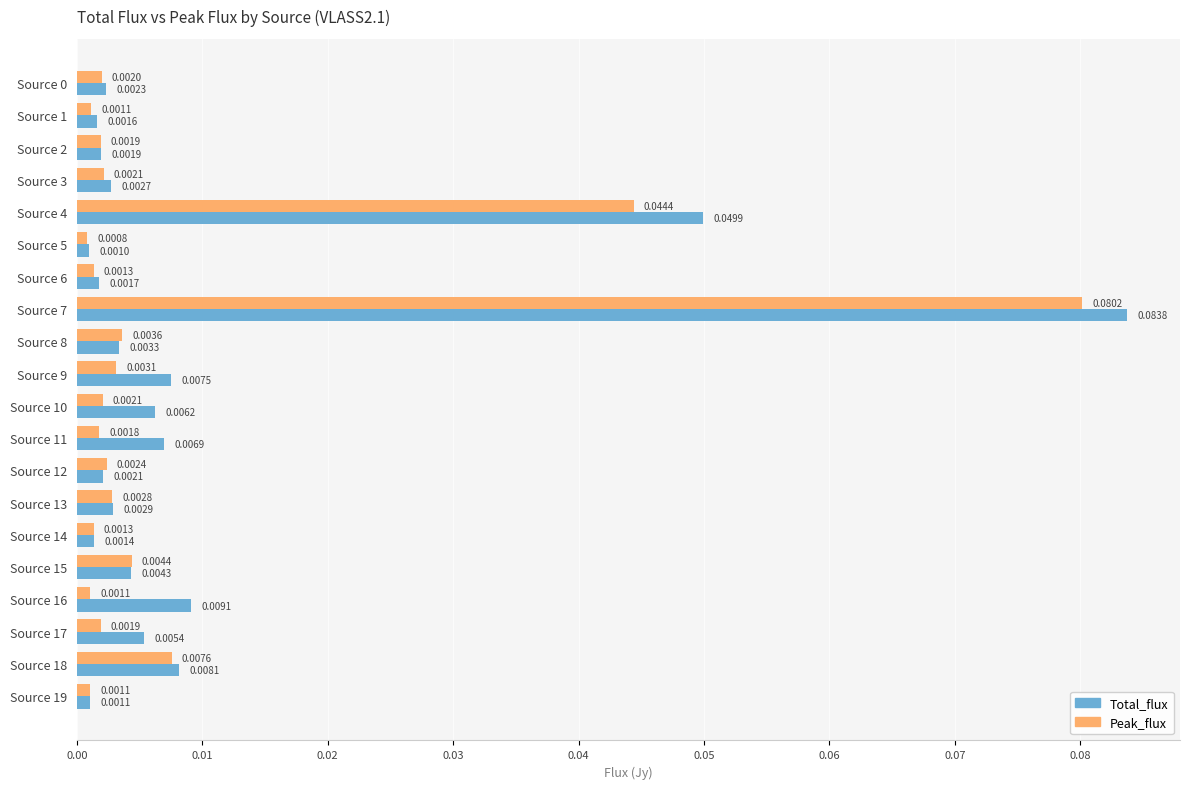

List the series in order of their overall mean, lowest first.

Peak_flux, Total_flux